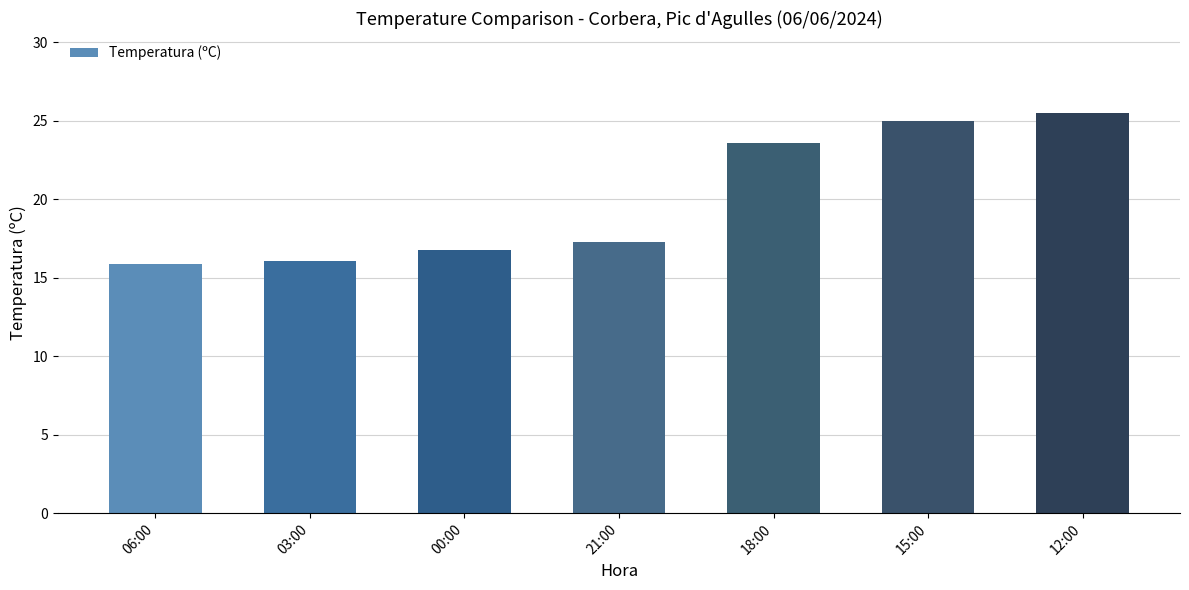

Is it true that the value at 15:00 is 43.5?

False